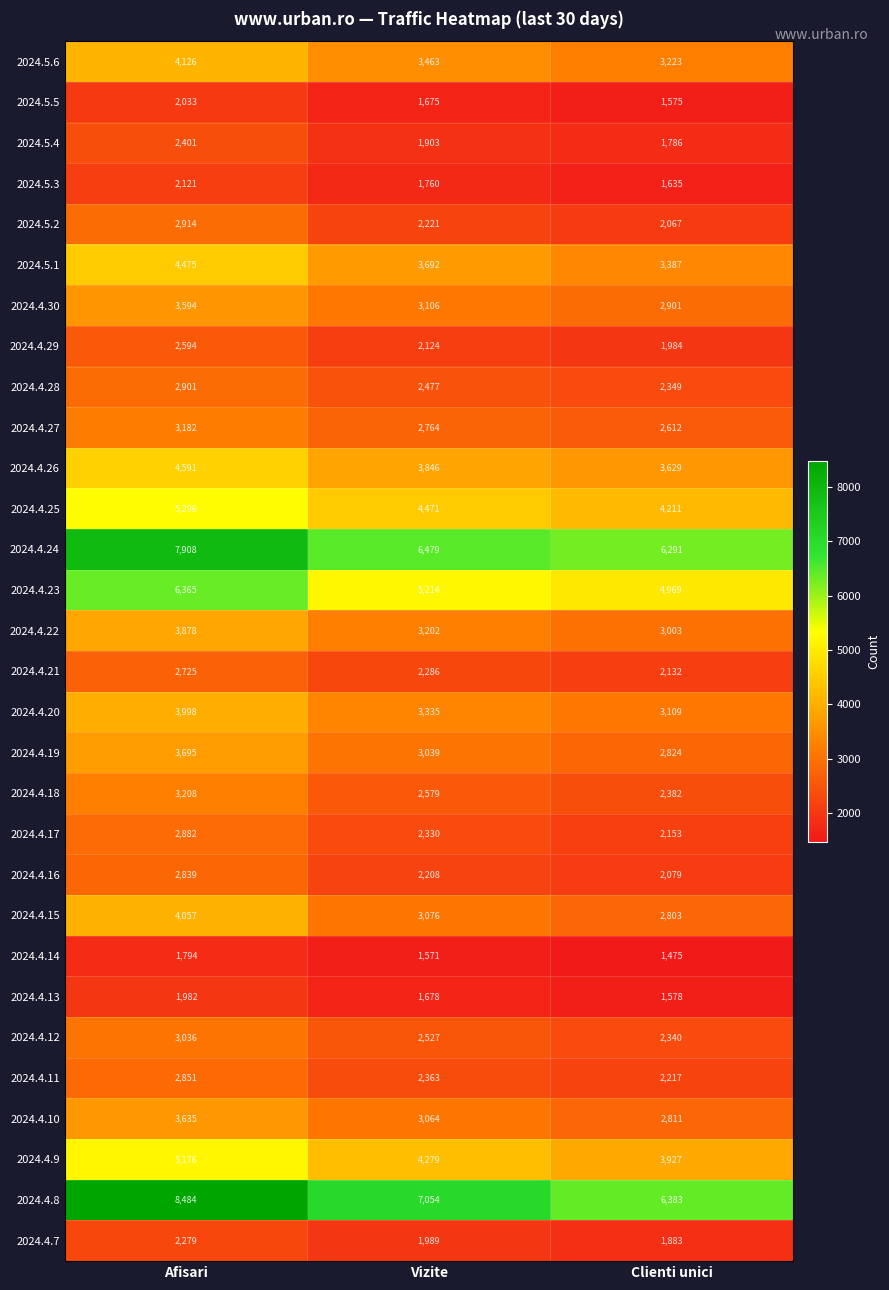

What is the minimum value shown in the chart?

1475